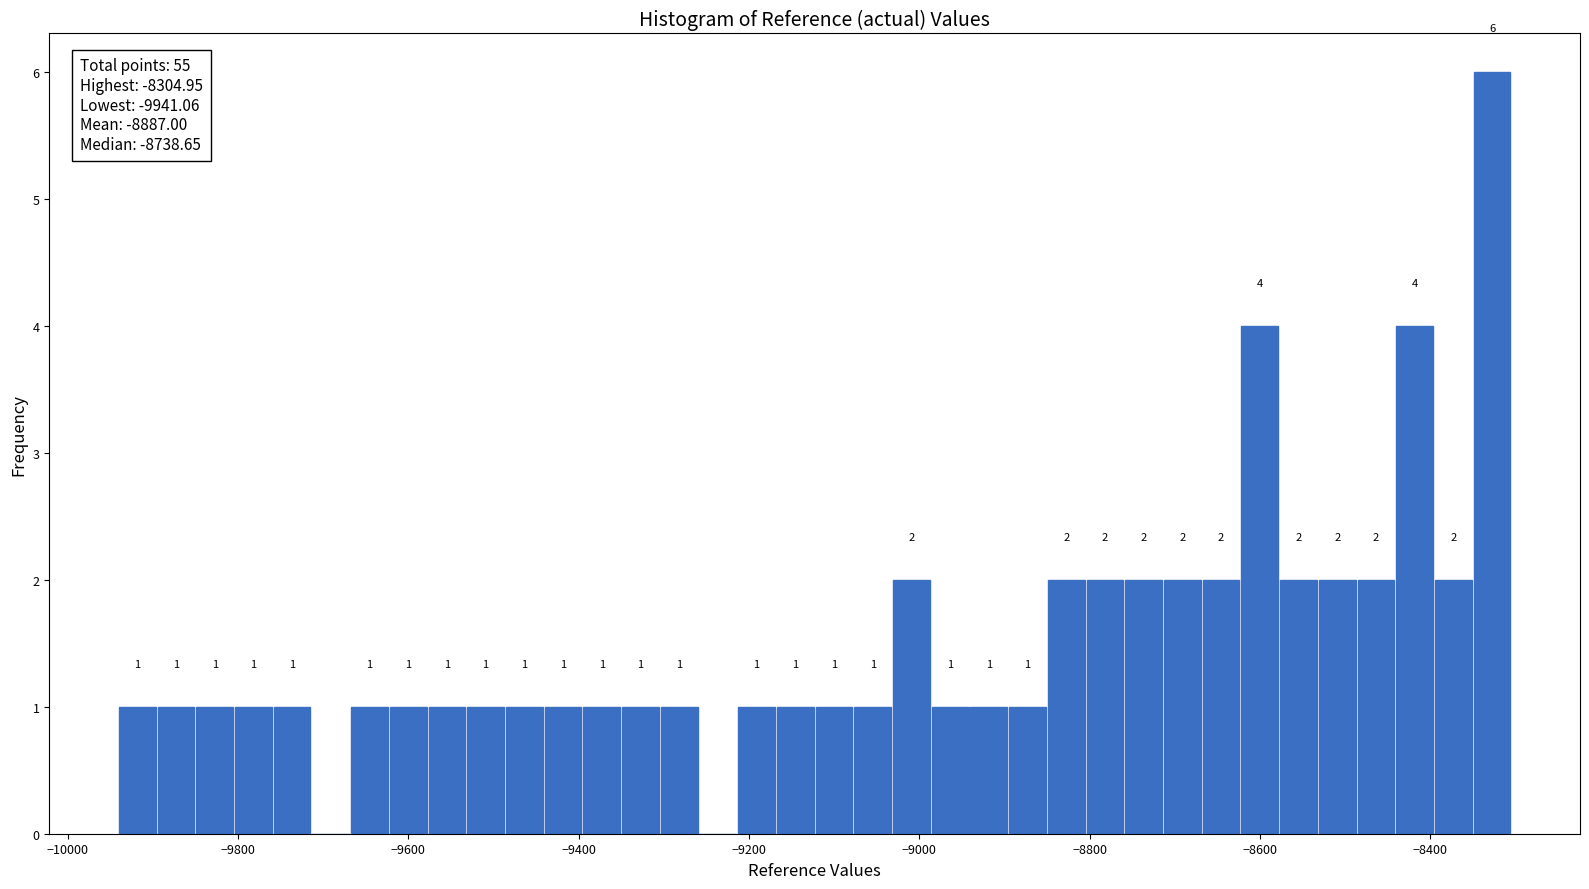

Around what value on the x-axis is the tallest bar? Give the approximate position of its centre, as read against the axis.

-8320